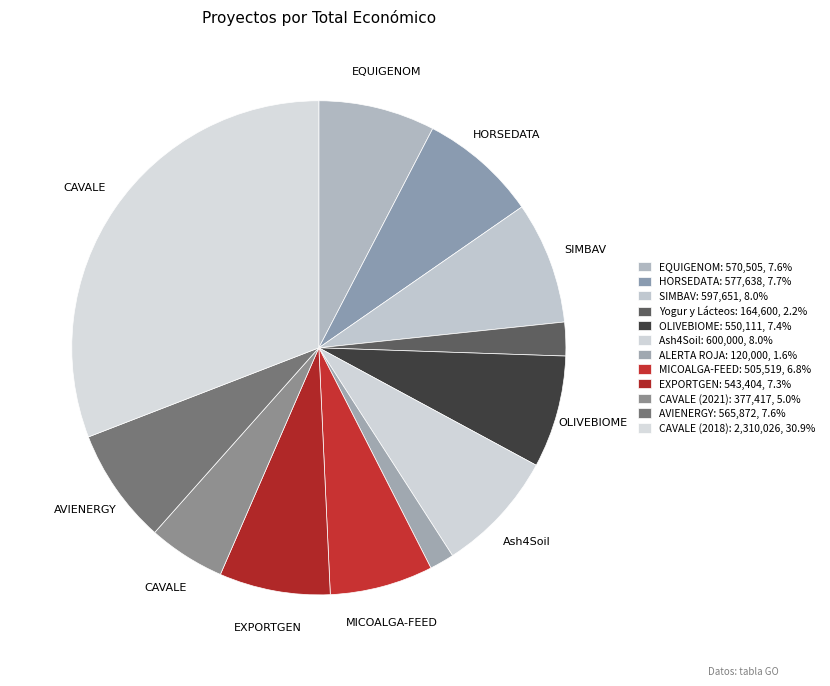

What percentage is the CAVALE (2018) slice, to the nearest percent?

31%